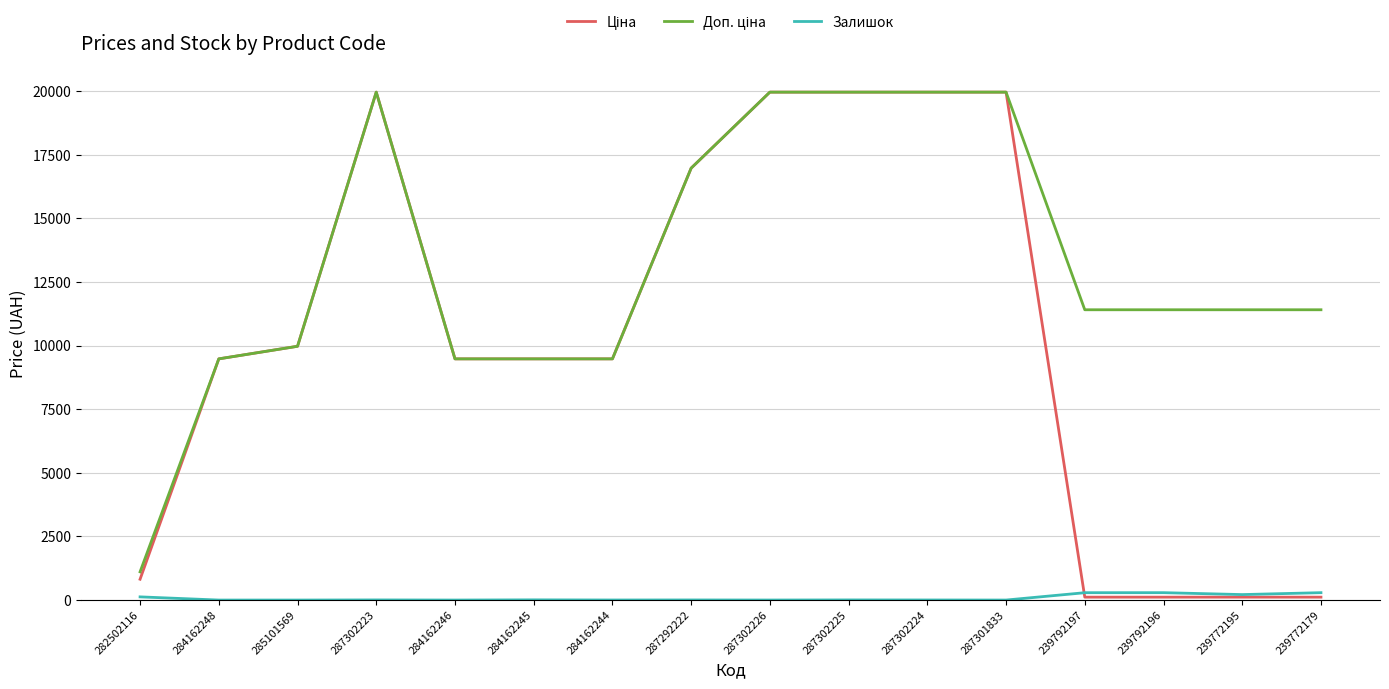

How many categories are shown in the chart?

16